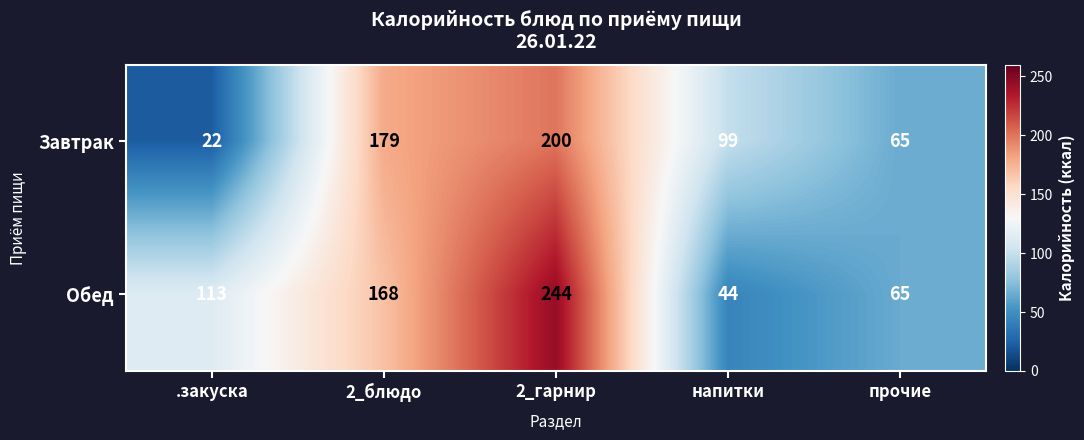

What value does the Обед series have at .закуска, to the nearest 10?

110